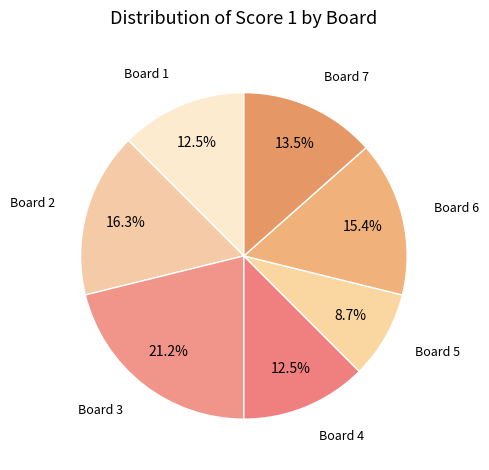

What is the smallest slice in the pie chart?

Board 5